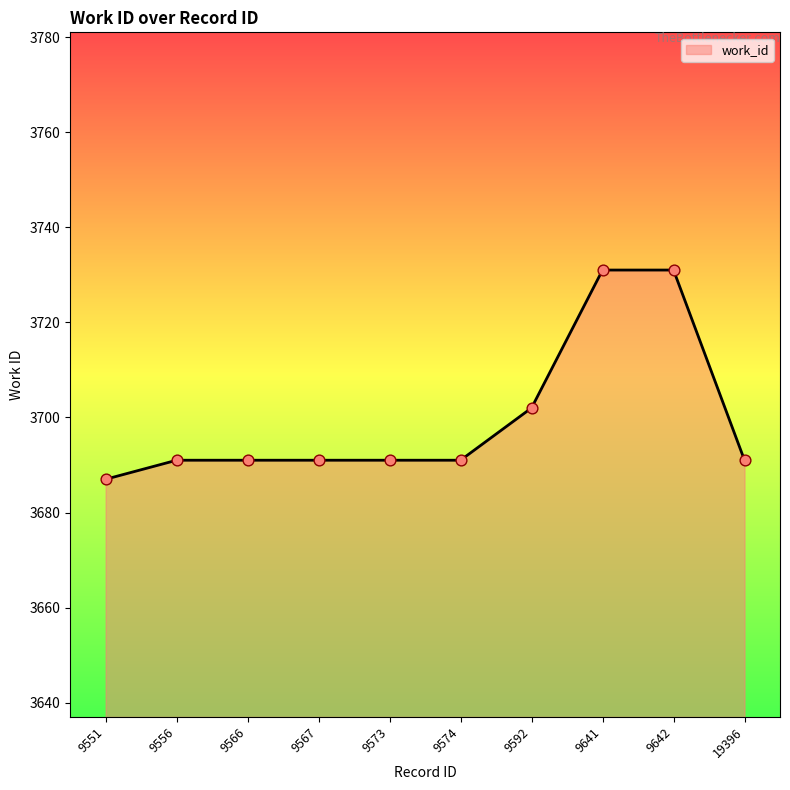

Between 19396 and 9642, which is larger?

9642